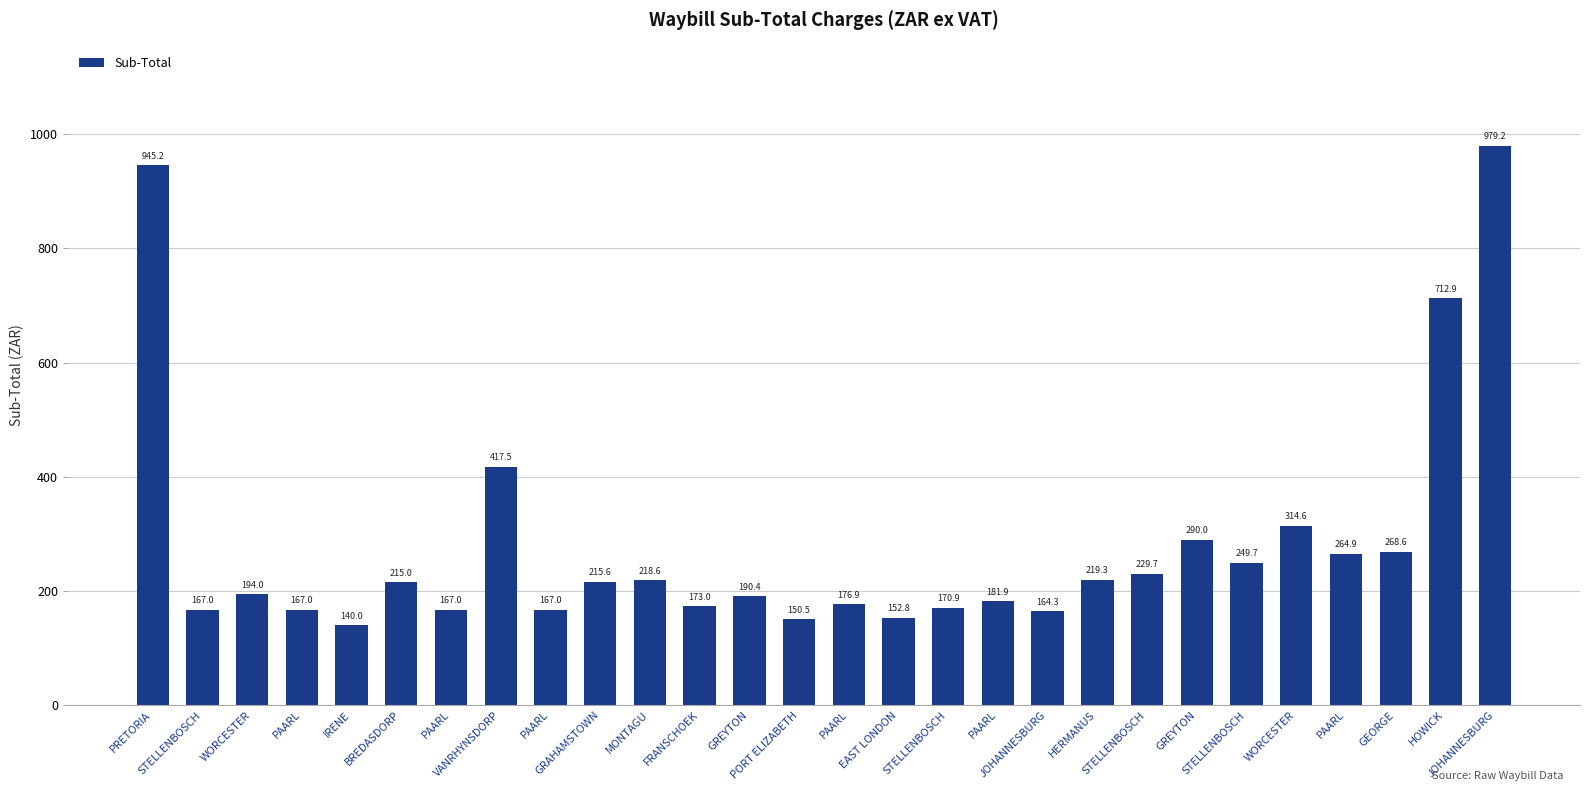

List the labels in order of value, smallest first.

IRENE, PORT ELIZABETH, EAST LONDON, JOHANNESBURG, STELLENBOSCH, PAARL, PAARL, PAARL, STELLENBOSCH, FRANSCHOEK, PAARL, PAARL, GREYTON, WORCESTER, BREDASDORP, GRAHAMSTOWN, MONTAGU, HERMANUS, STELLENBOSCH, STELLENBOSCH, PAARL, GEORGE, GREYTON, WORCESTER, VANRHYNSDORP, HOWICK, PRETORIA, JOHANNESBURG